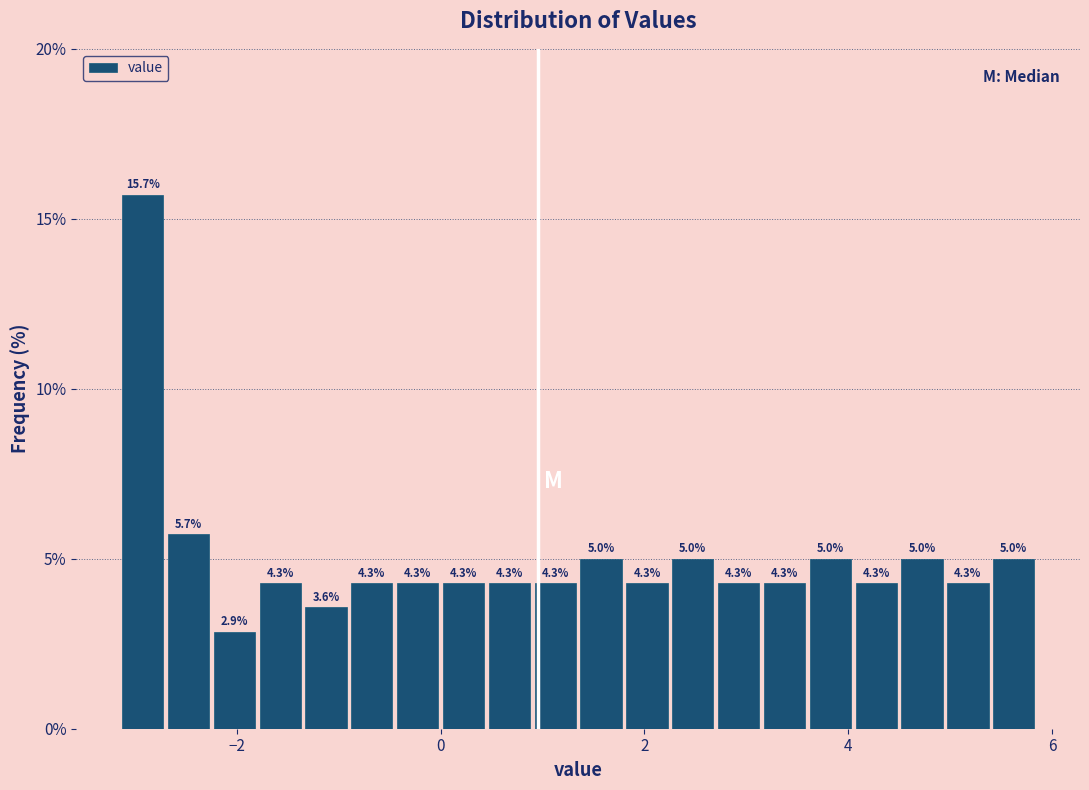

Around what value on the x-axis is the tallest bar? Give the approximate position of its centre, as read against the axis.

-3.0